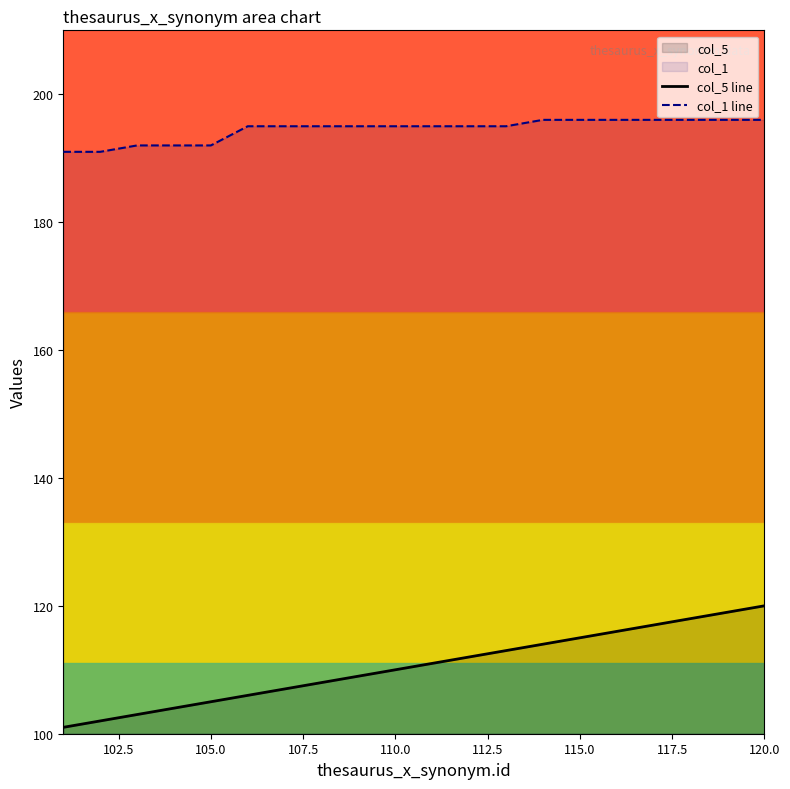

Rank the series by their average value, from lowest to highest.

col_5 line, col_1 line